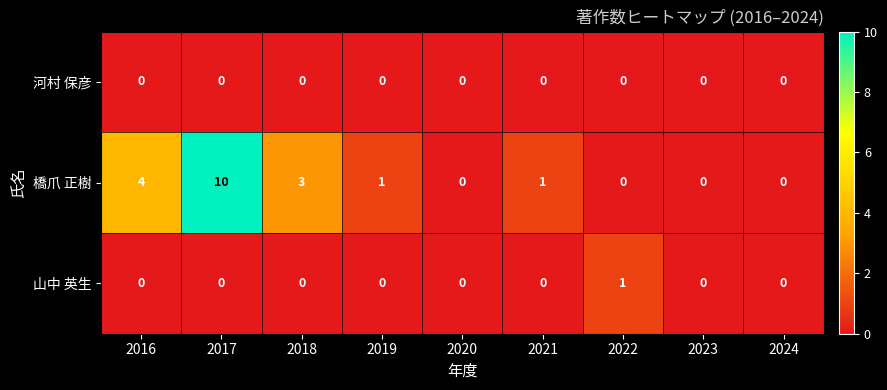

Which series has the widest spread of values?

橋爪 正樹